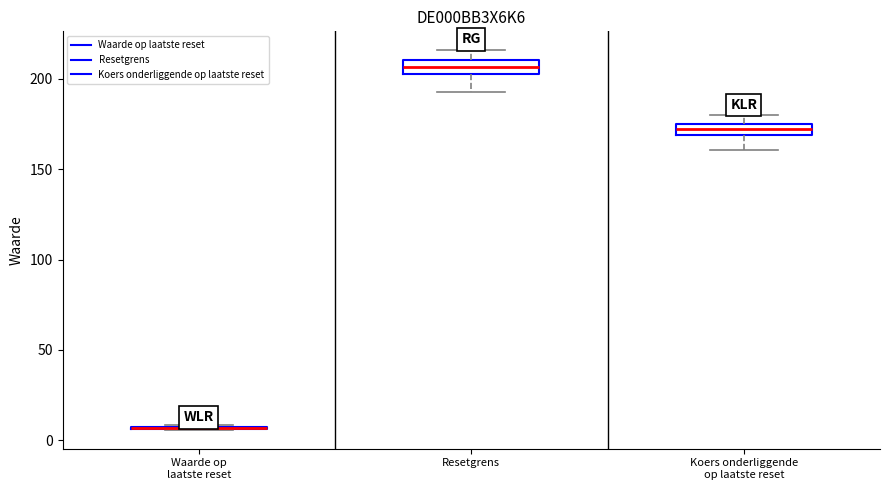

Where does the lower whisker of the box for Resetgrens end on the y-axis? The values are not printed on the chart, so give them approximately, as read against the axis.

195